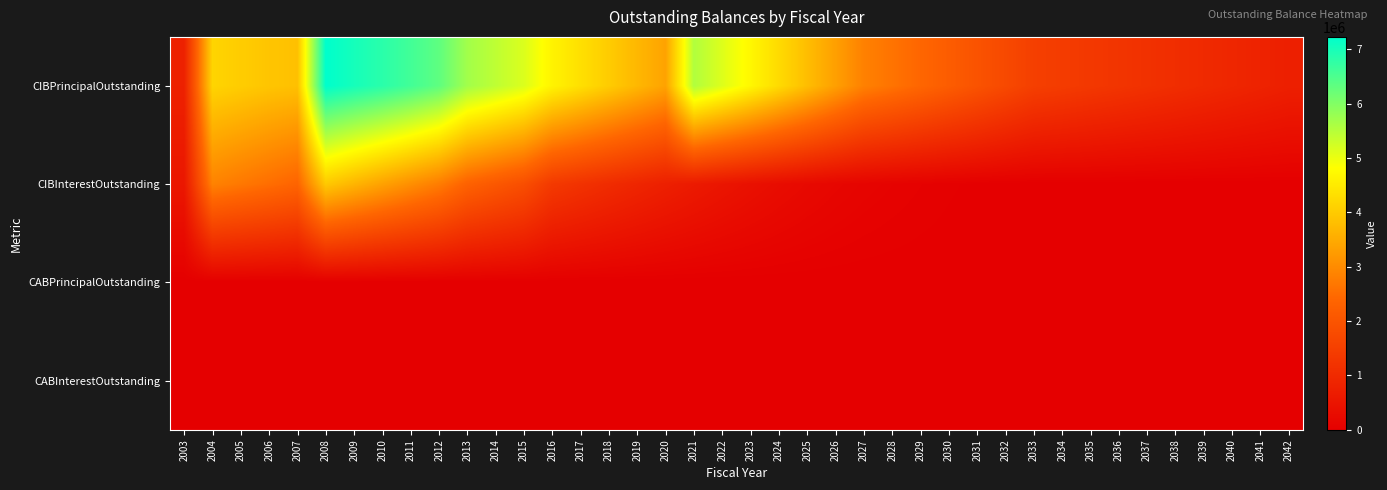

Rank the series at 2019 from highest to lowest value.

CIBPrincipalOutstanding, CIBInterestOutstanding, CABPrincipalOutstanding, CABInterestOutstanding